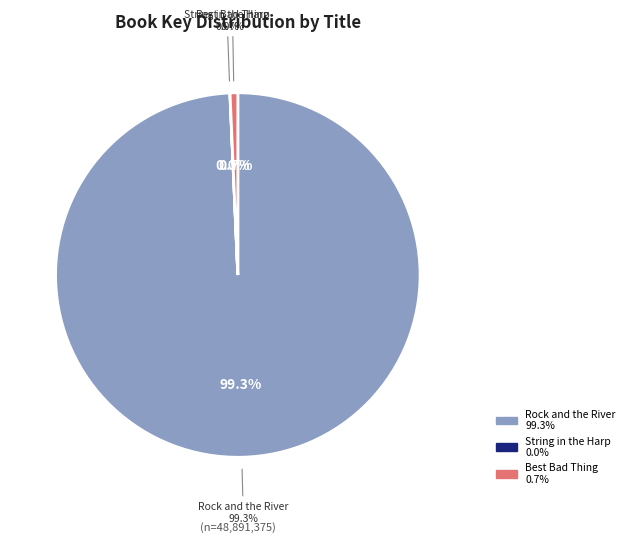

How many slices are in this pie chart?

3